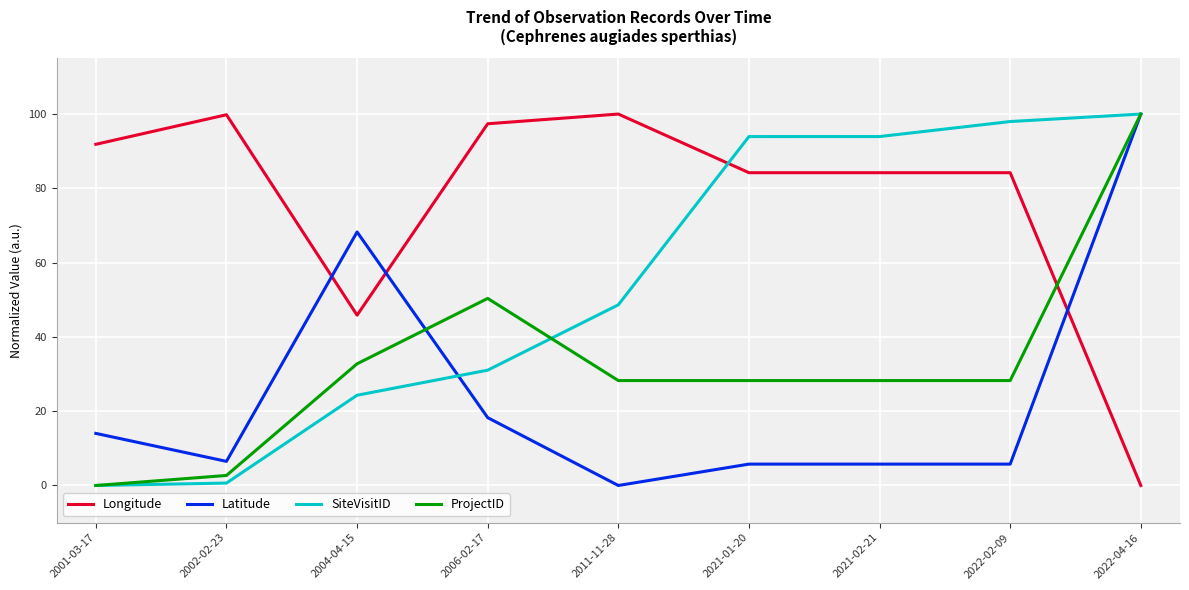

What is the maximum value for Longitude?

100.0